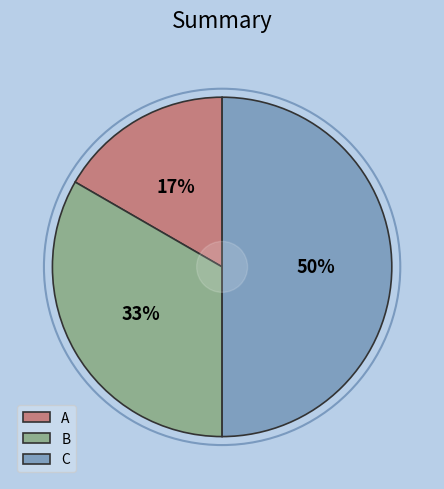

To the nearest percent, what is the difference between the largest and smallest slice percentages?

33%